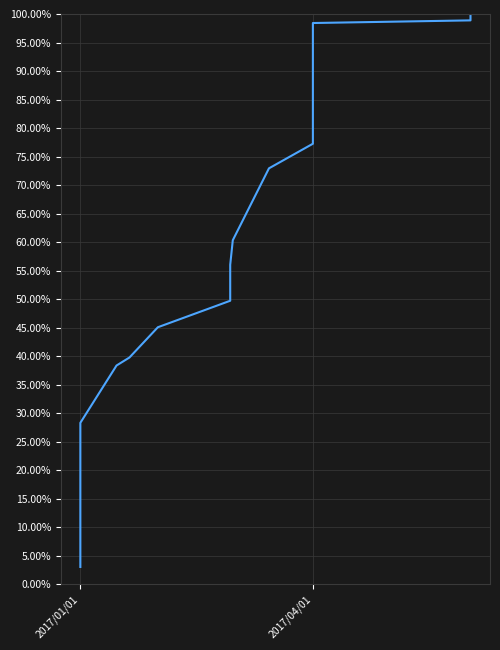

True or false: there are more than 2 points higher than both neighbors.

False